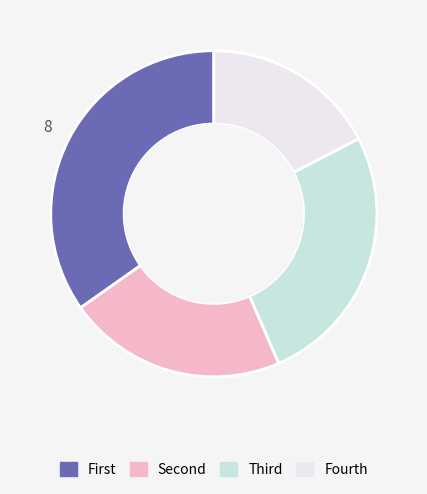

Which slice is the smallest?

Fourth